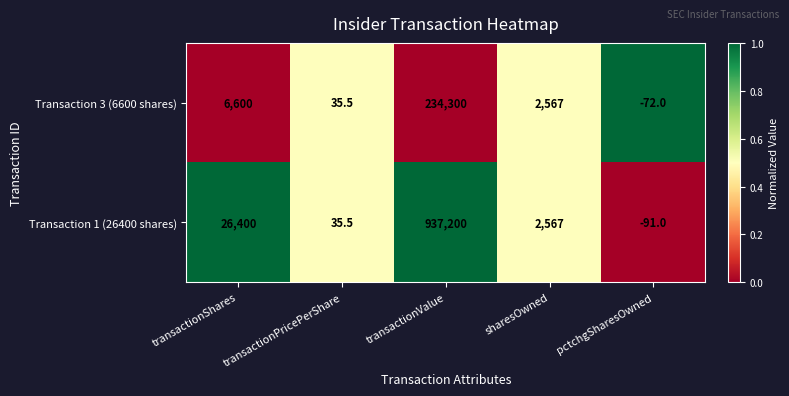

At which category is the sum across all series the highest?

transactionValue